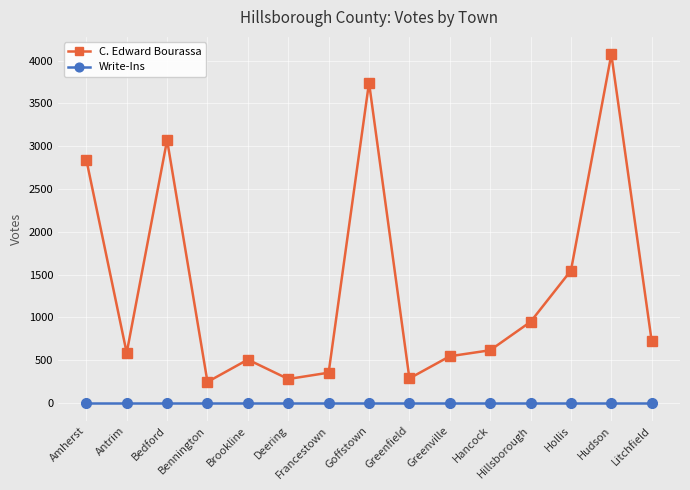

The C. Edward Bourassa series shows 332 at Brookline. True or false?

False